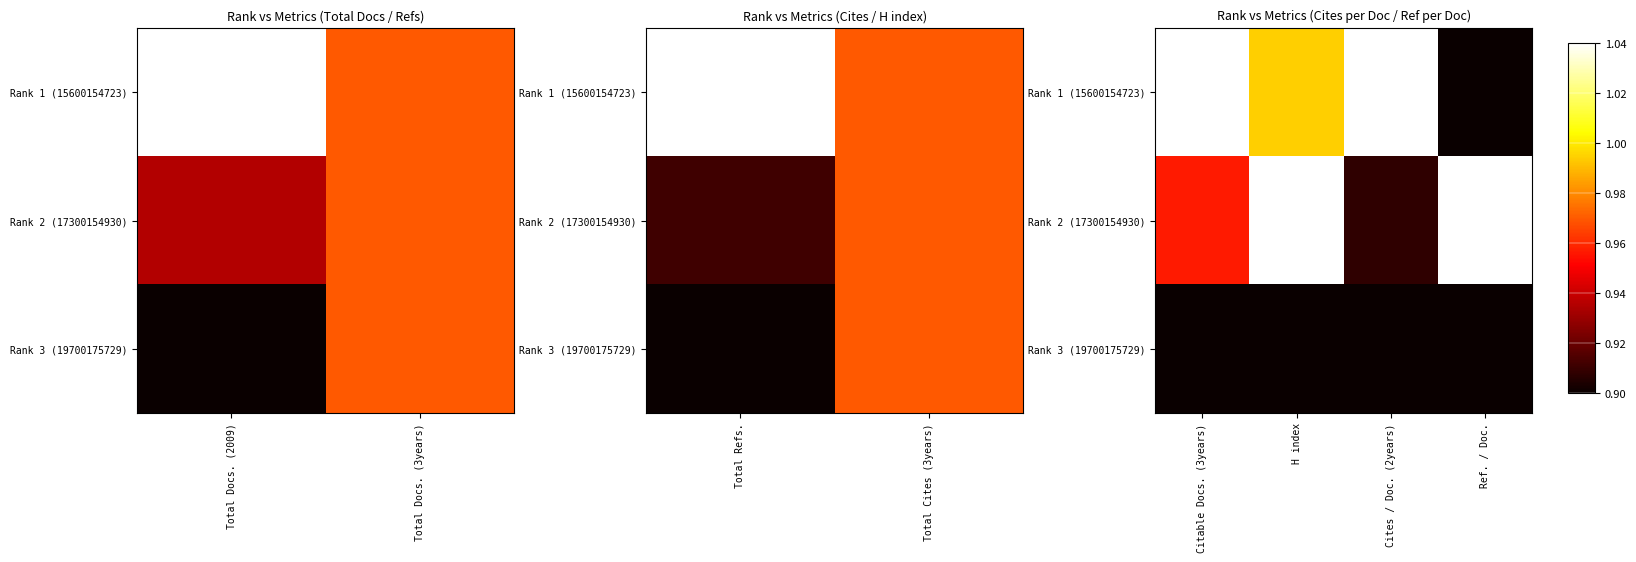

How many values in the Rank 1 (15600154723) series are below 1?

2